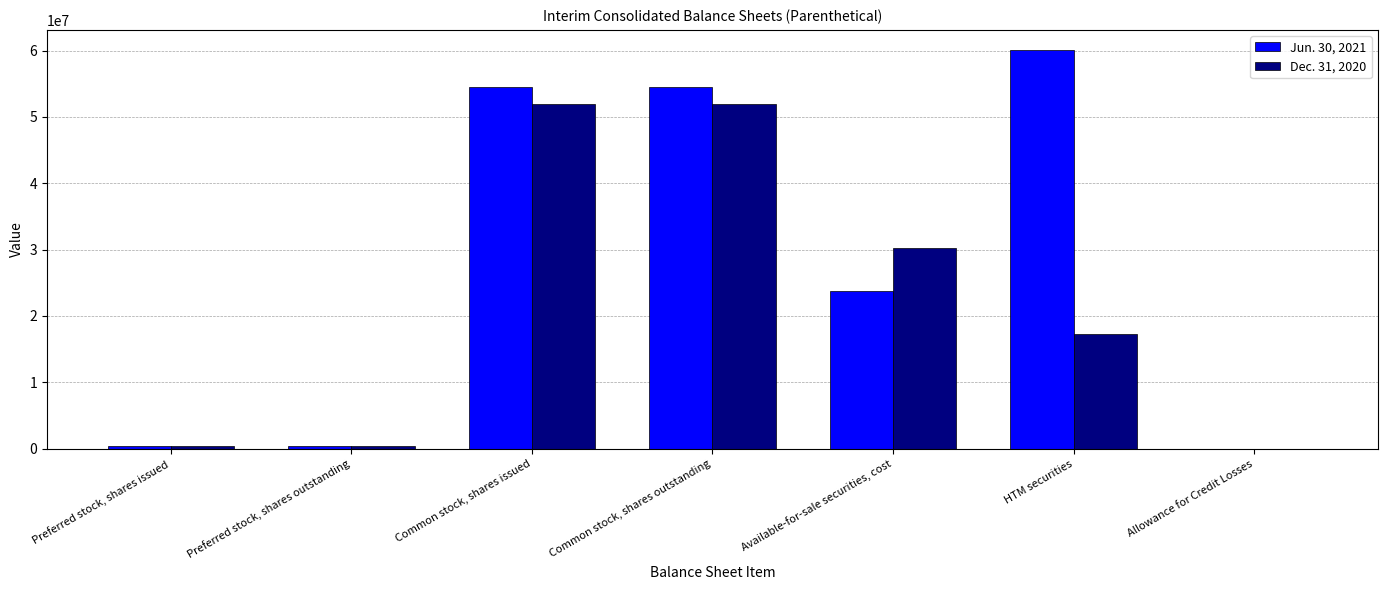

What is the maximum value for Dec. 31, 2020?

51888463